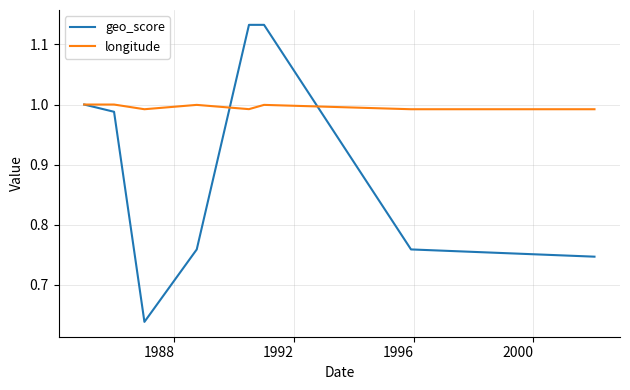

List the series in order of their overall mean, lowest first.

geo_score, longitude